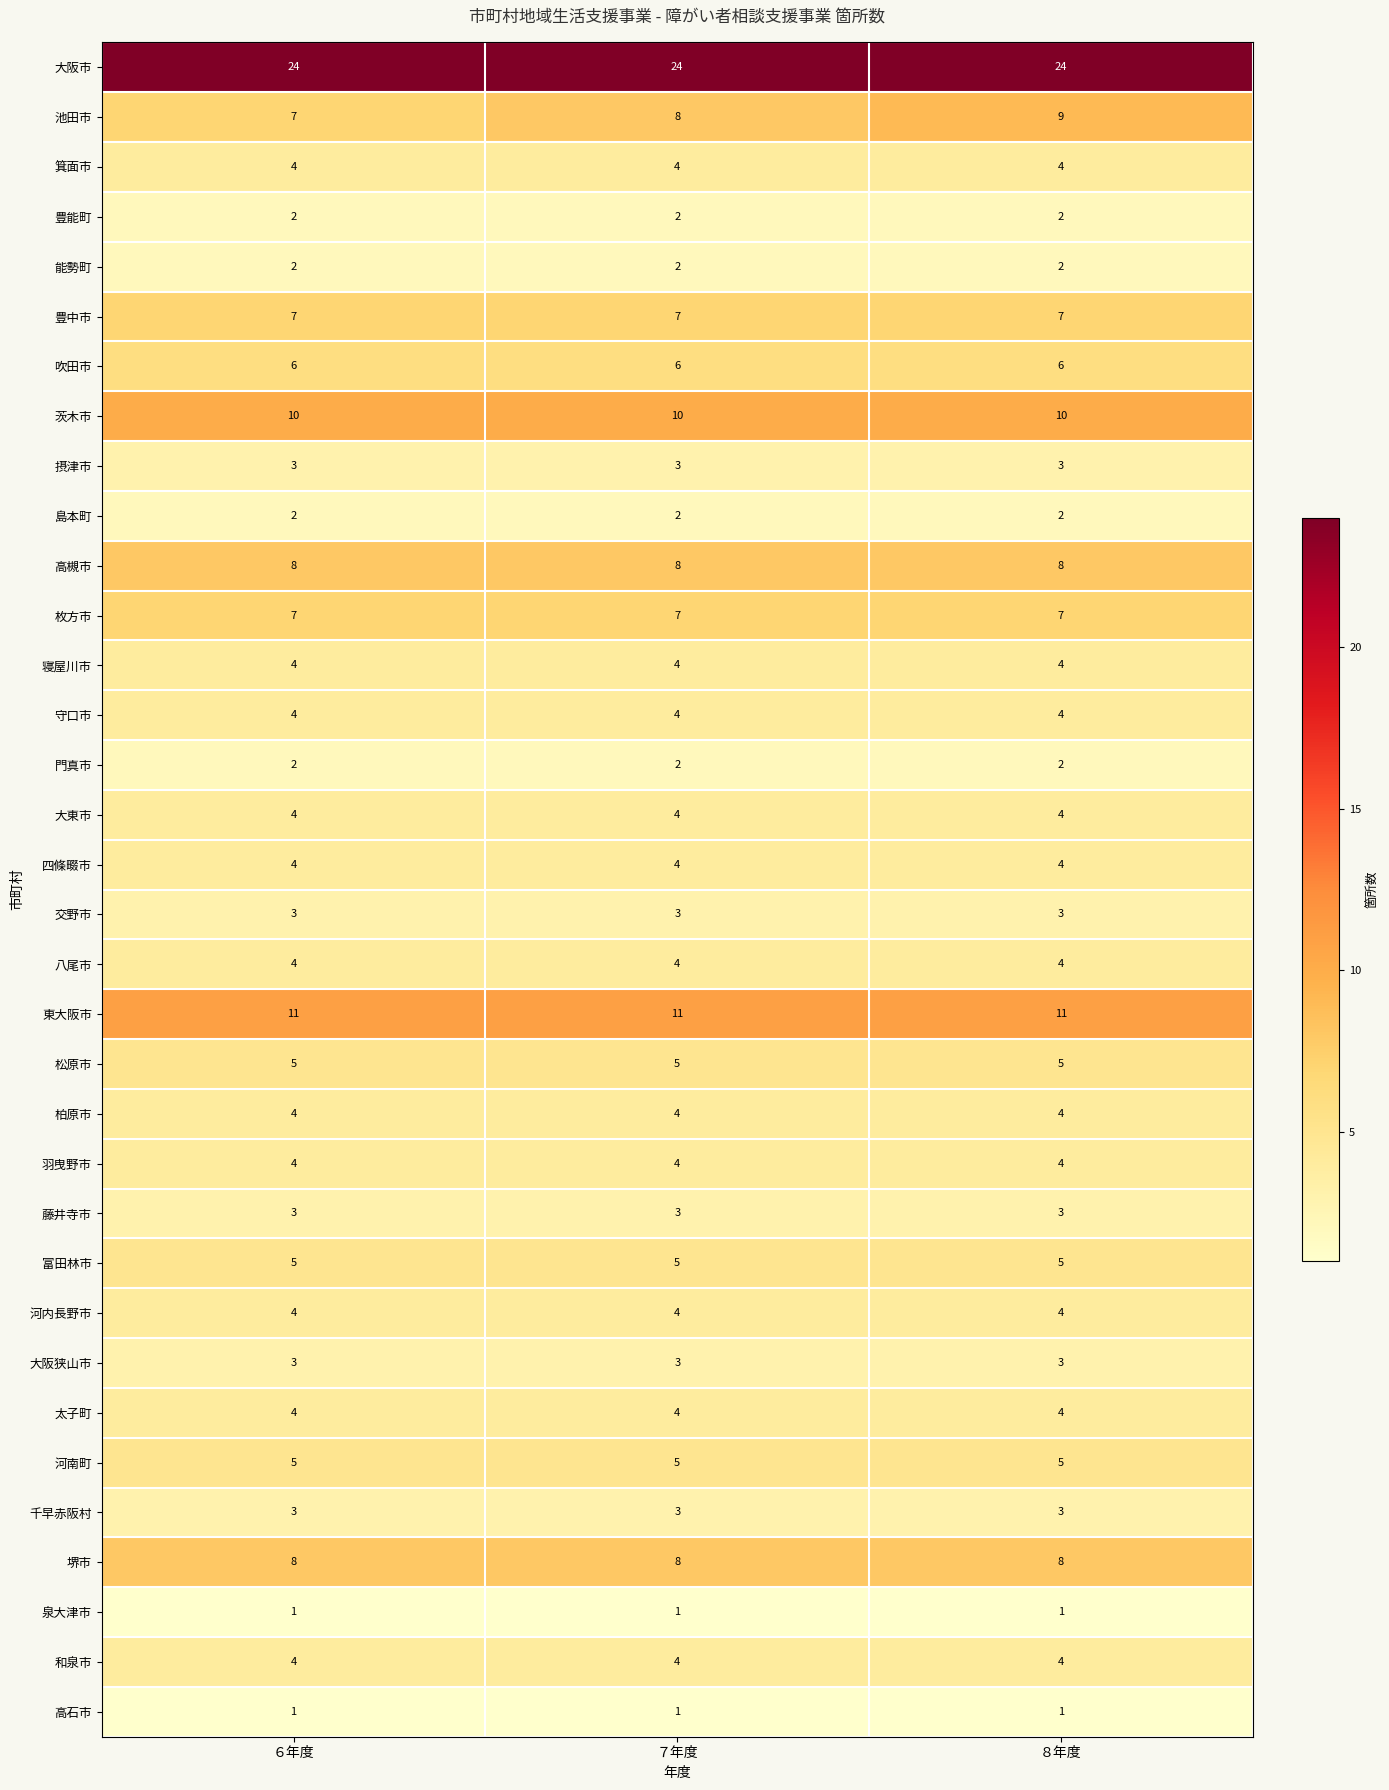

What is the maximum value shown in the chart?

24